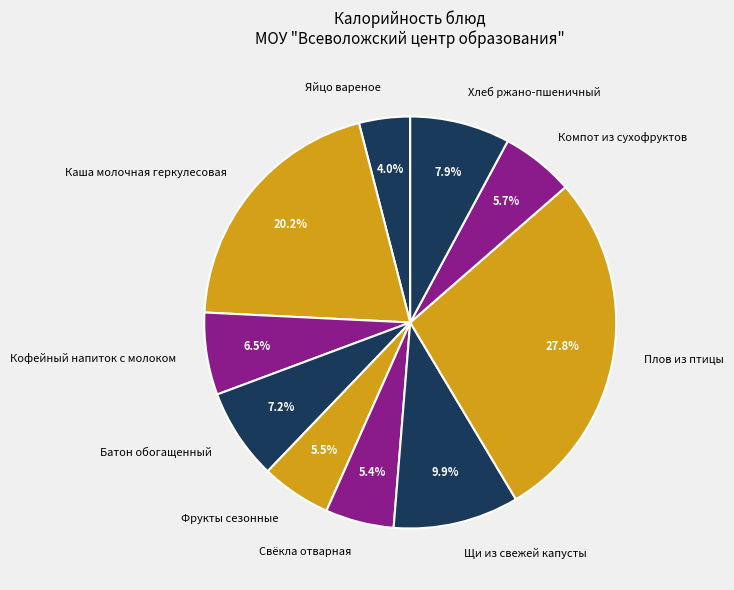

Is the sum of Батон обогащенный and Хлеб ржано-пшеничный greater than half?

No